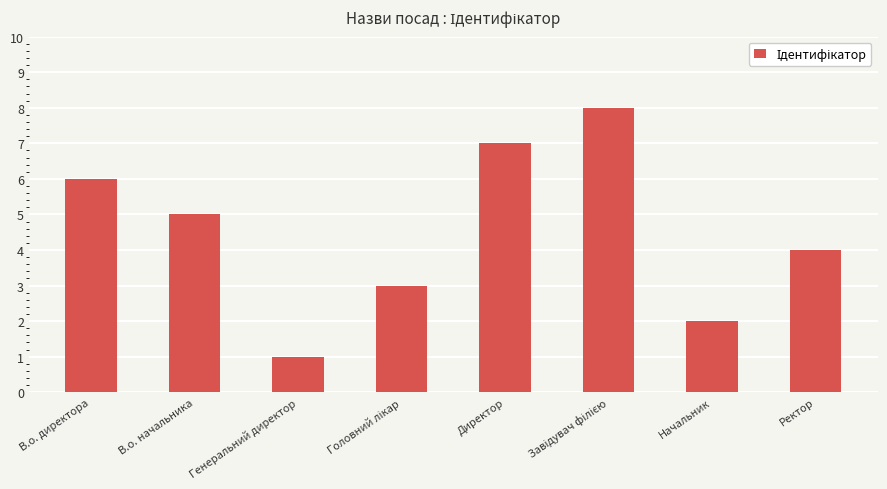

What is the difference between the maximum and minimum values?

7